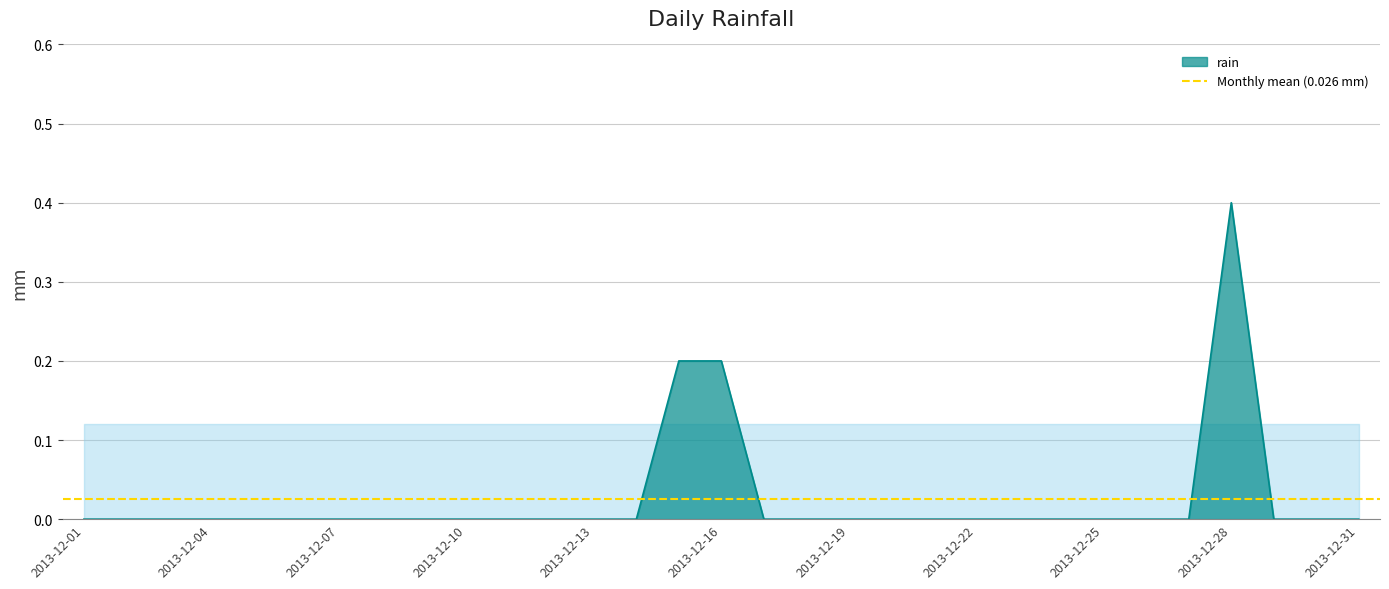

At which label is the value closest to 0?

2013-12-01